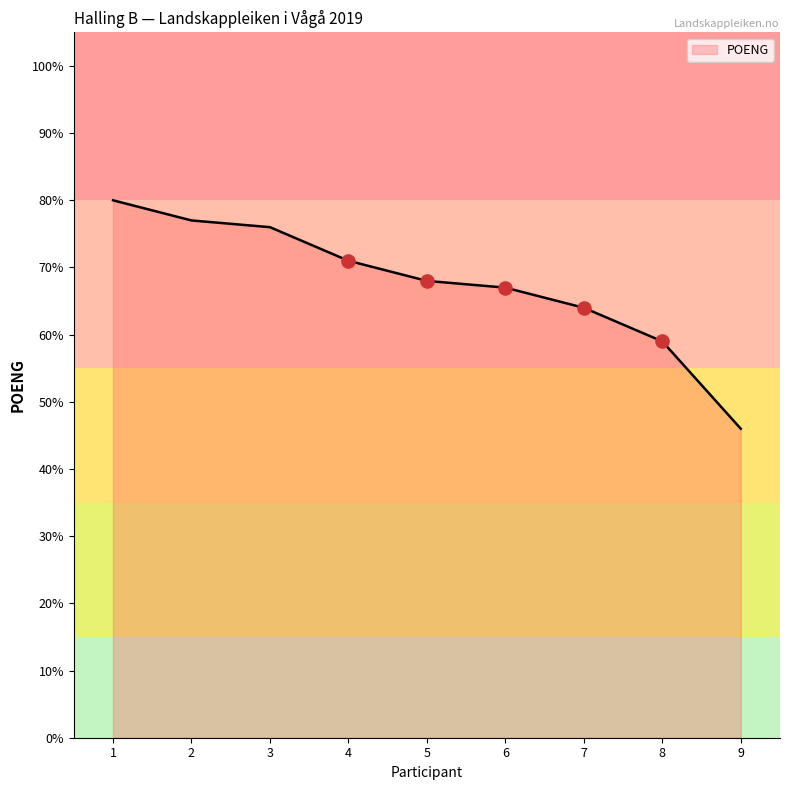

What is the change in value from 6 to 7?

-3